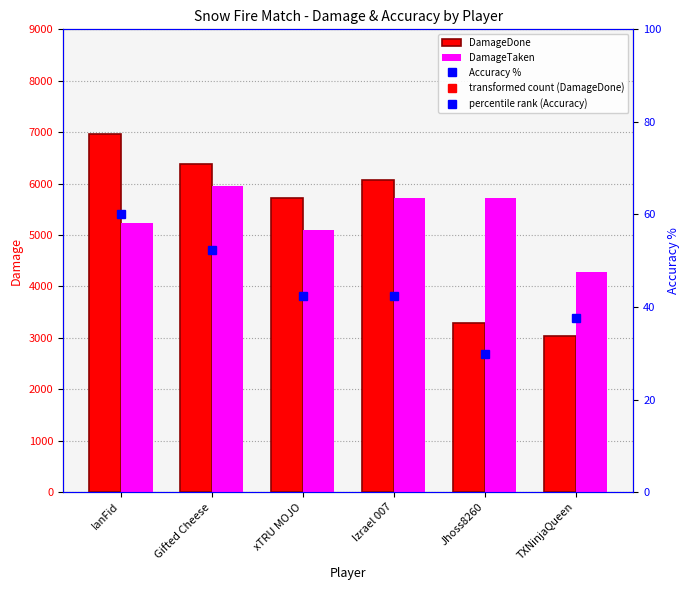

Where is DamageDone nearest to the value 4999?

xTRU MOJO